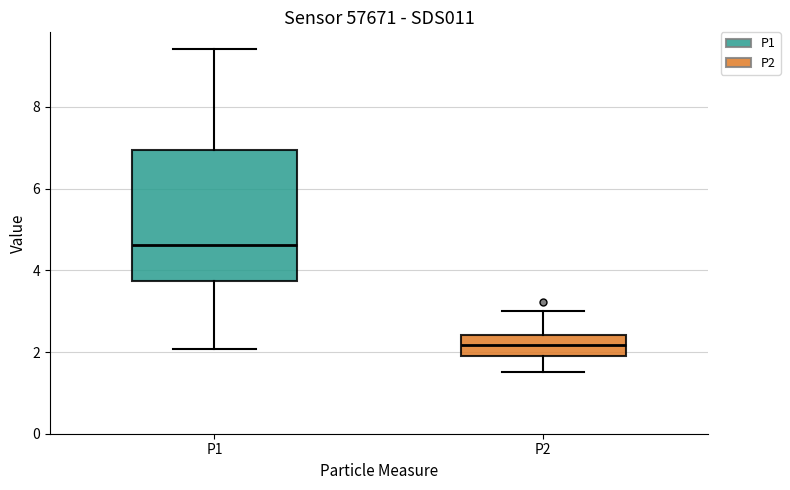

Reading left to right, read every box against the y-axis: the position of its median line, the range the box covers, and the ends of its whiskers. The values are not printed on the chart, so give them approximately, as read against the axis.

P1: median 4.6, box 3.8 to 7.0, whiskers 2.0 to 9.4
P2: median 2.2, box 2.0 to 2.4, whiskers 1.6 to 3.0